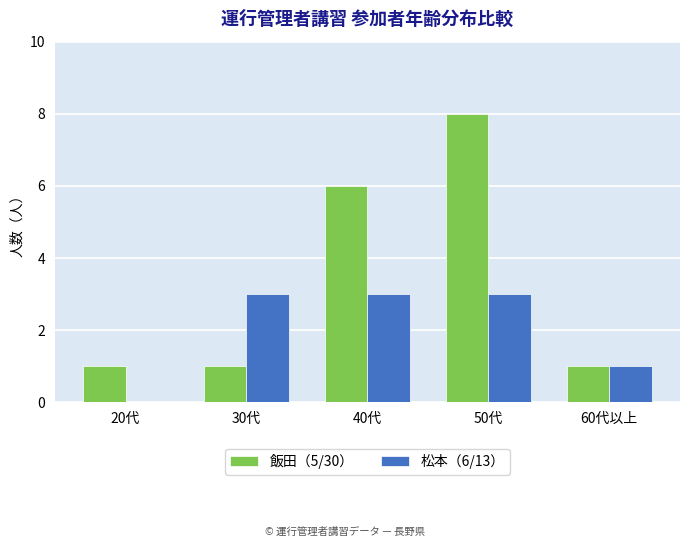

Does the chart contain stacked bars?

No